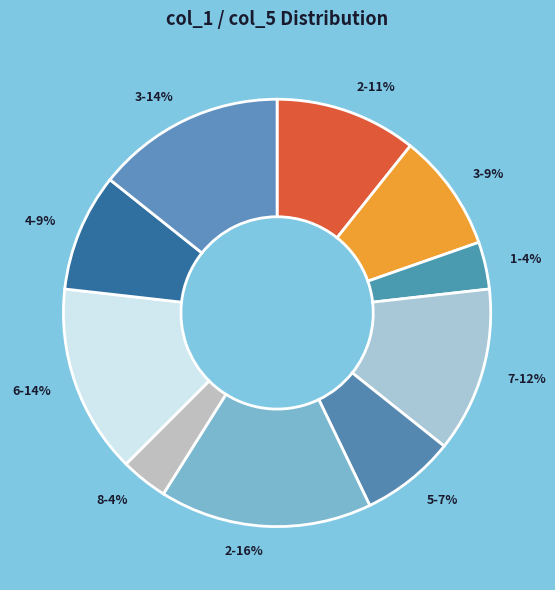

Is 8-4% the majority of the pie?

No